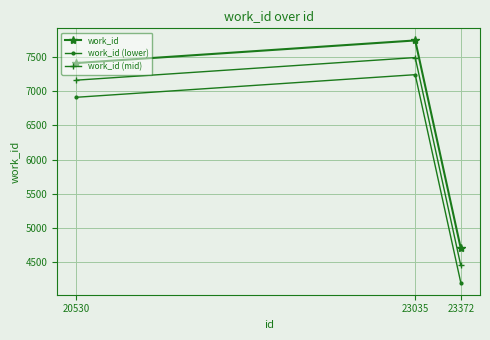

What is the average value of the work_id (lower) series?

6117